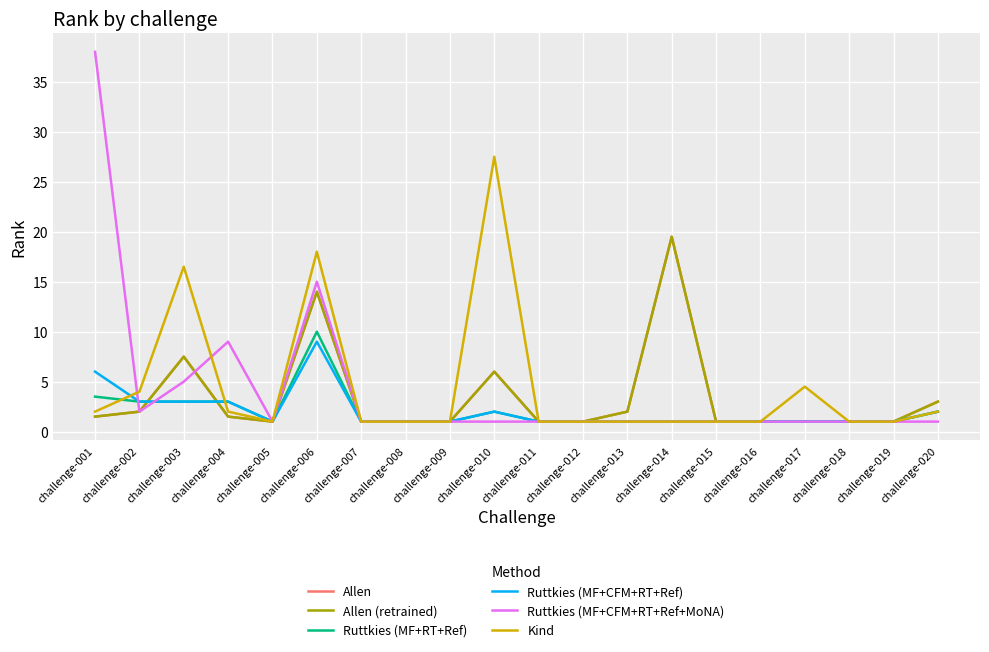

Is this an area chart (filled region under the line)?

No